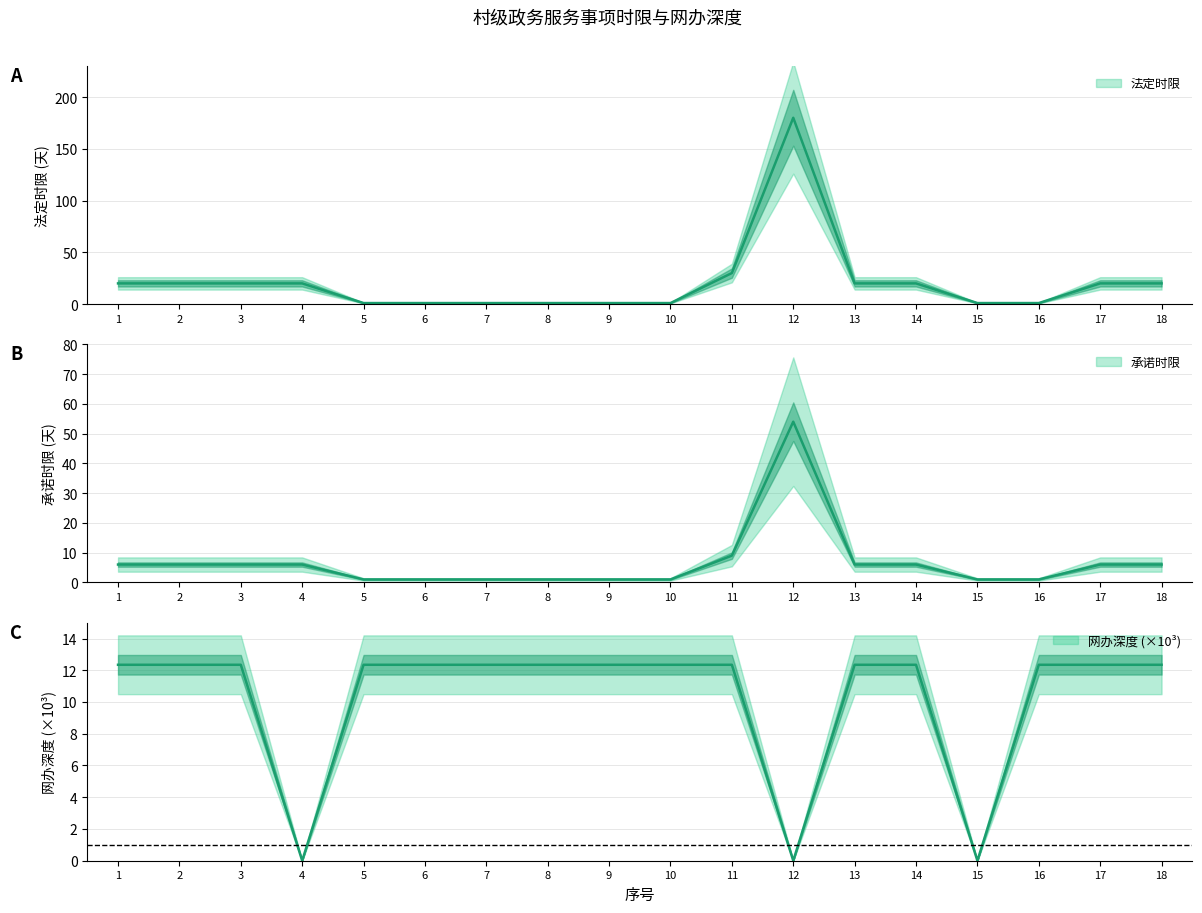

What is the value of the 承诺时限 point at the 4th from the left?

6.0